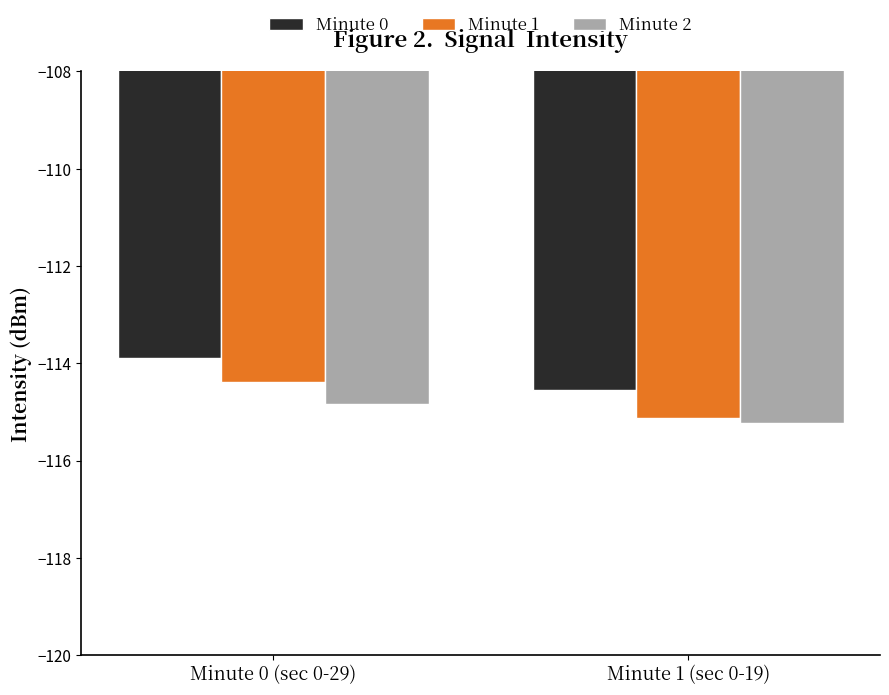

What is the difference between the highest and lowest values at Minute 1 (sec 0-19)?

0.7